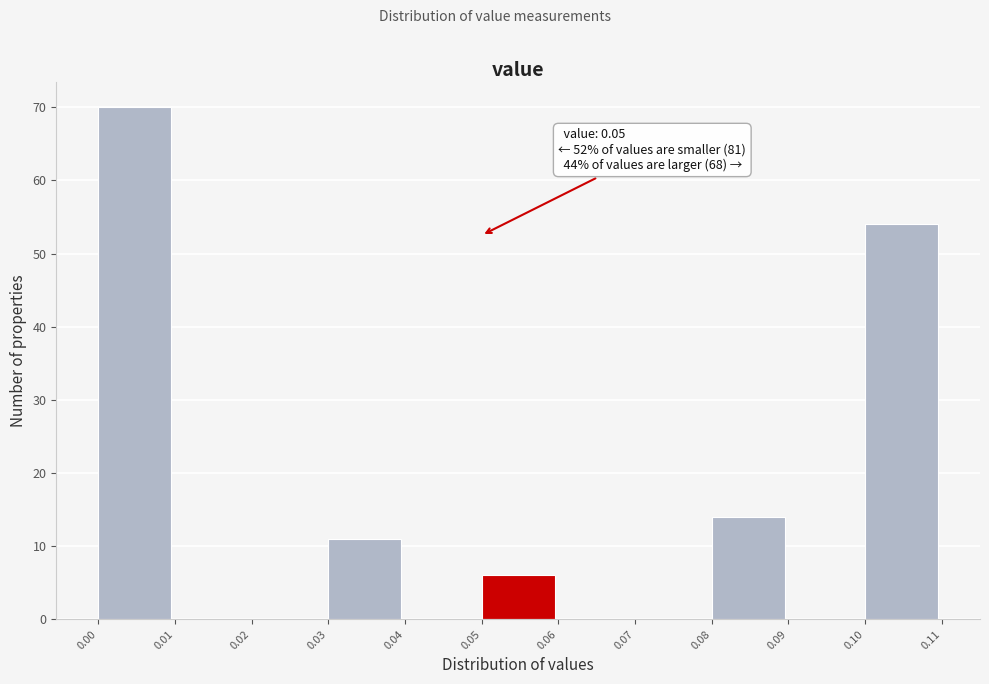

Which range on the x-axis has the tallest bar?

0.00 to 0.01